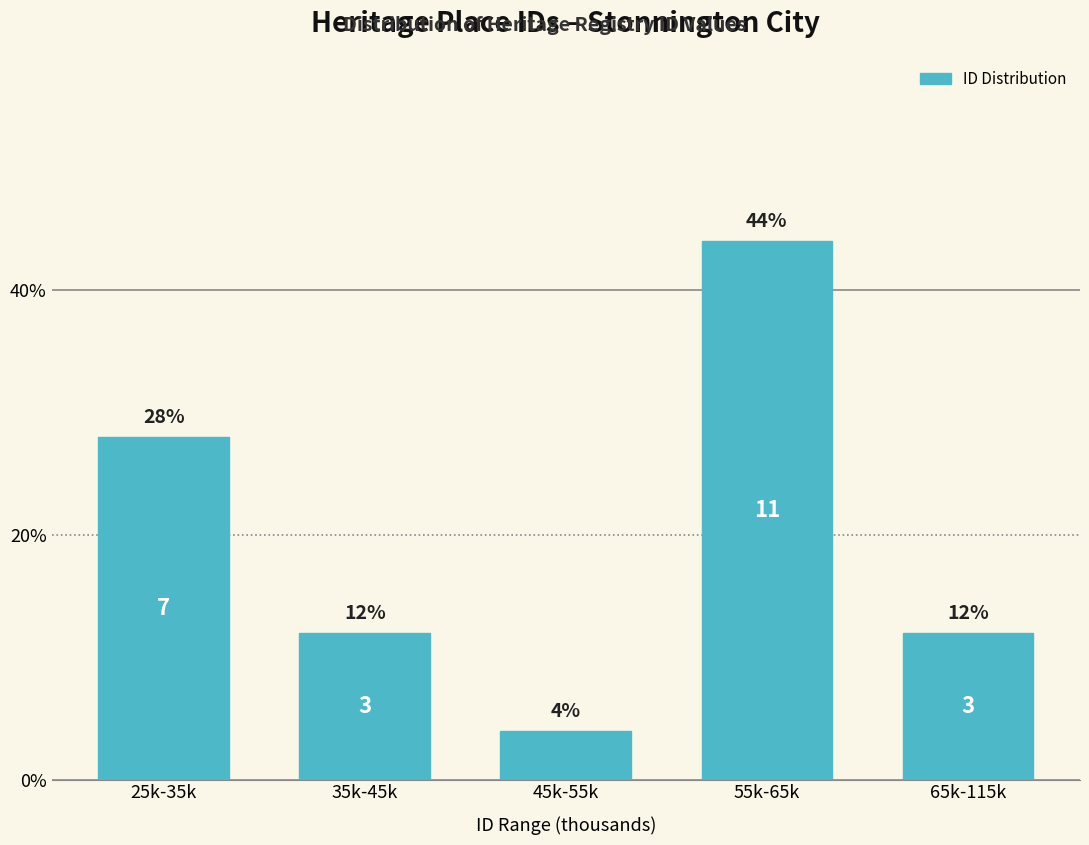

Reading left to right, extract all data points from this chart.

25k-35k=28.0	35k-45k=12.0	45k-55k=4.0	55k-65k=44.0	65k-115k=12.0